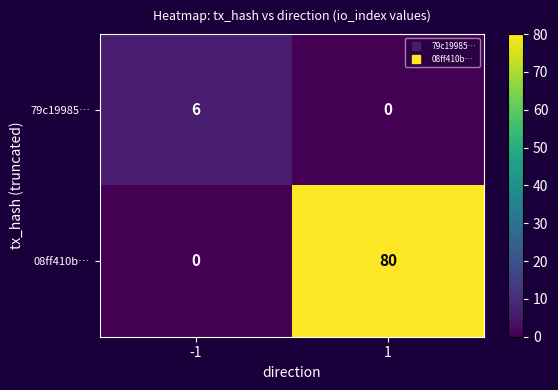

Reading left to right, transcribe all the data shown in this chart.

79c19985…: 6	0
08ff410b…: 0	80